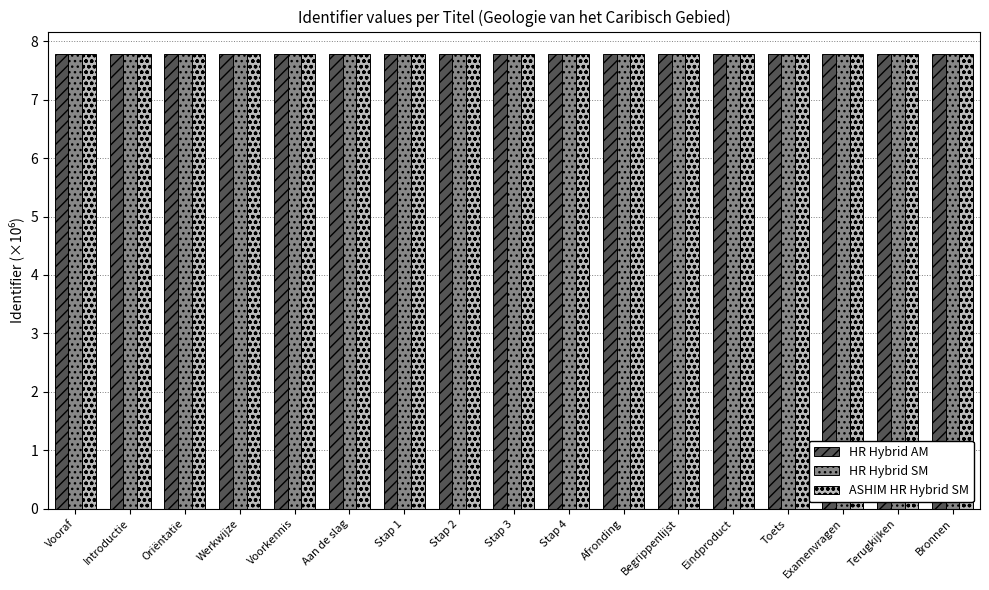

List the series in order of their overall mean, highest first.

ASHIM HR Hybrid SM, HR Hybrid SM, HR Hybrid AM